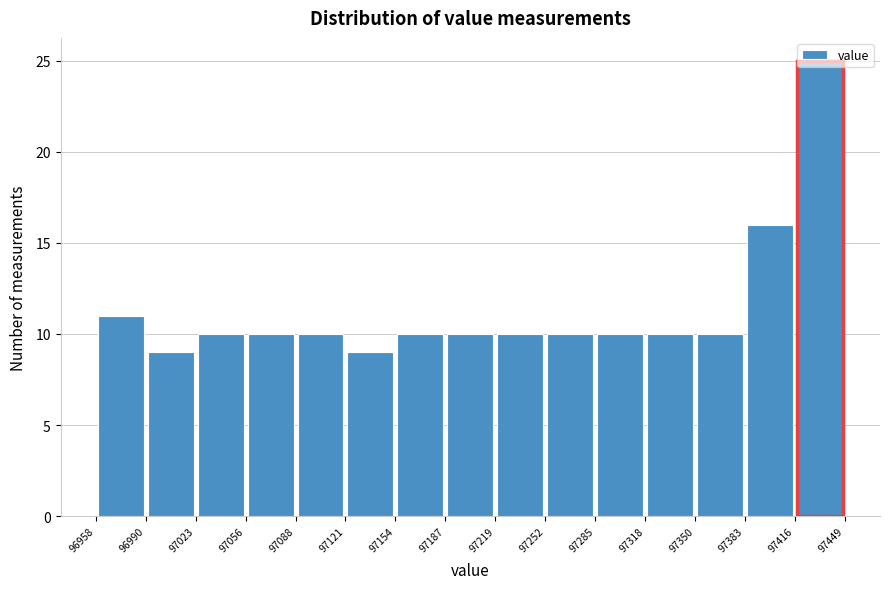

Reading left to right, list every bar in this chart as the range it spans on the x-axis followed by its height. The values are not printed on the chart, so give them approximately, as read against the axis.

96958 to 96990: 11
96990 to 97023: 9
97023 to 97056: 10
97056 to 97088: 10
97088 to 97121: 10
97121 to 97154: 9
97154 to 97187: 10
97187 to 97219: 10
97219 to 97252: 10
97252 to 97285: 10
97285 to 97318: 10
97318 to 97350: 10
97350 to 97383: 10
97383 to 97416: 16
97416 to 97449: 25